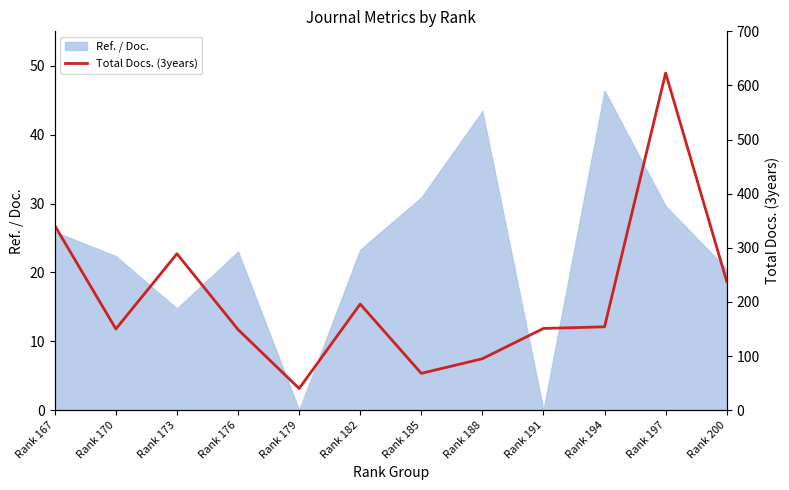

At which category does the data reach its first local valley?

Rank 170